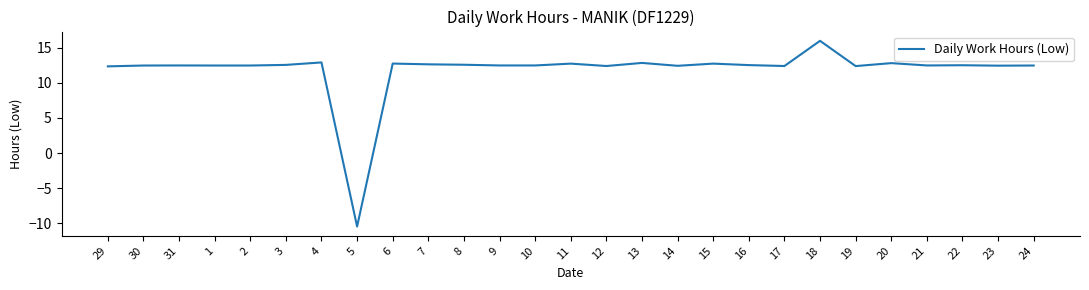

Does the chart display data point markers on the line(s)?

No